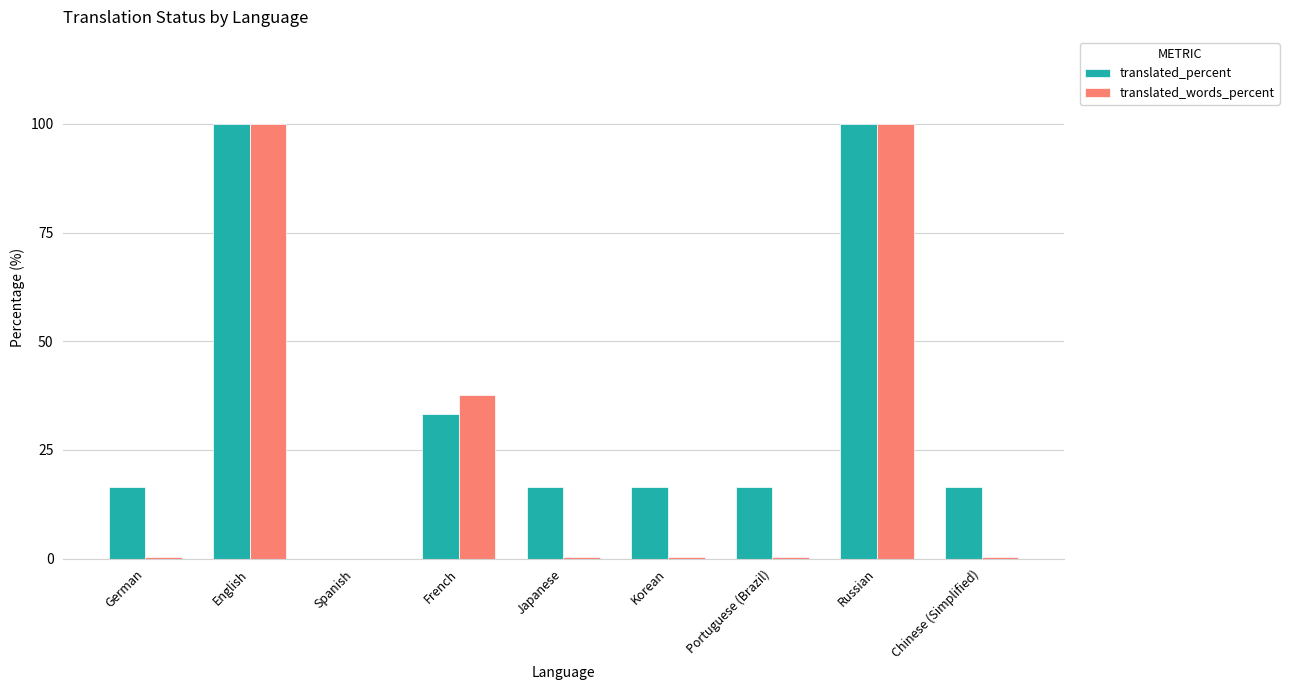

Is the value of translated_percent at Portuguese (Brazil) greater than the value of translated_words_percent at German?

Yes